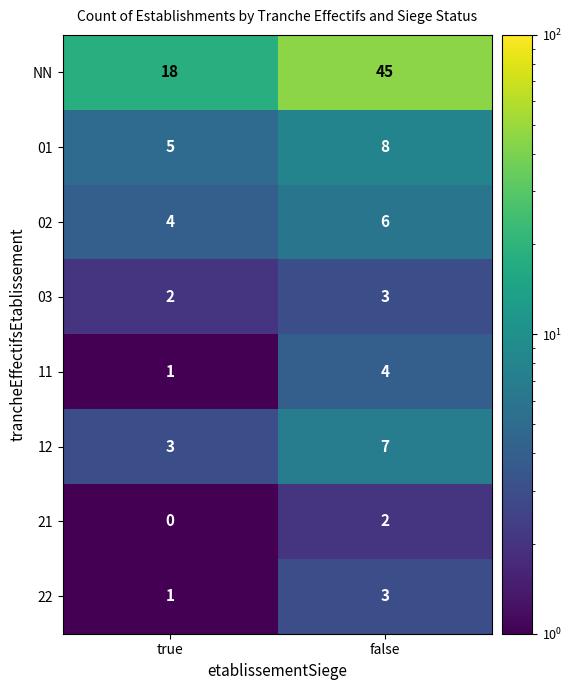

What is the difference between the 01 values at false and true?

3